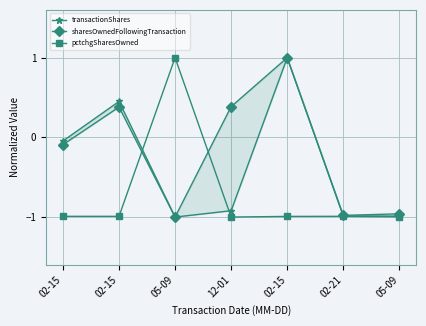

The value of sharesOwnedFollowingTransaction at 12-01 is 0.4. True or false?

True